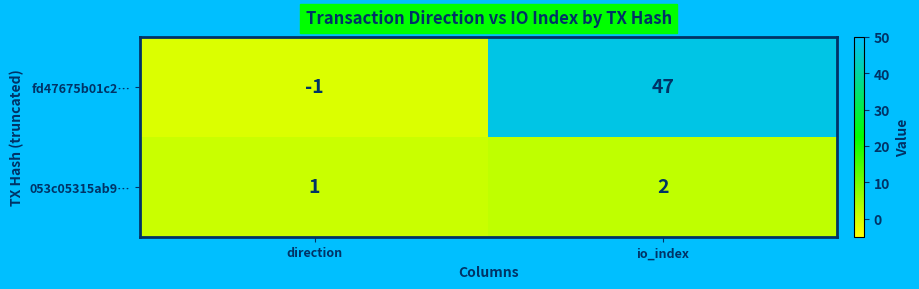

Which label corresponds to the smallest value in the chart?

direction